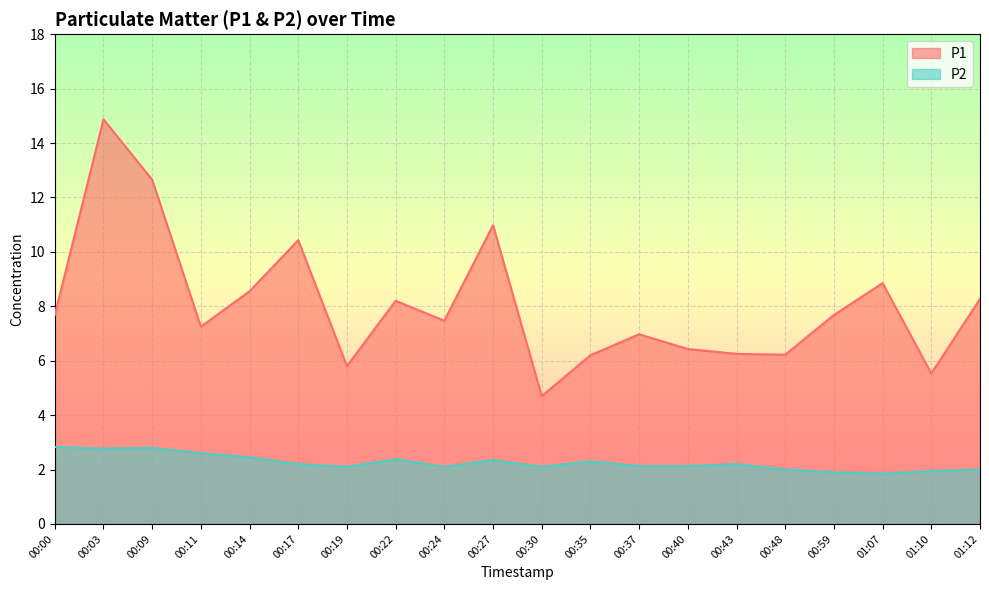

At which category is the sum across all series the highest?

00:03